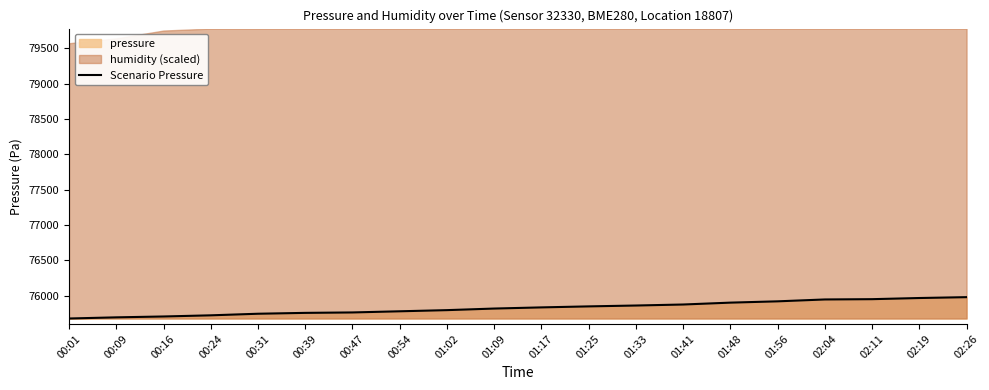

Reading left to right, extract all data points from this chart.

00:01=75677.8	00:09=75694.1	00:16=75706.3	00:24=75722.7	00:31=75745.1	00:39=75757.4	00:47=75763.5	00:54=75779.8	01:02=75796.2	01:09=75818.6	01:17=75834.9	01:25=75849.2	01:33=75861.5	01:41=75875.8	01:48=75902.3	01:56=75920.6	02:04=75947.2	02:11=75951.2	02:19=75967.6	02:26=75979.8